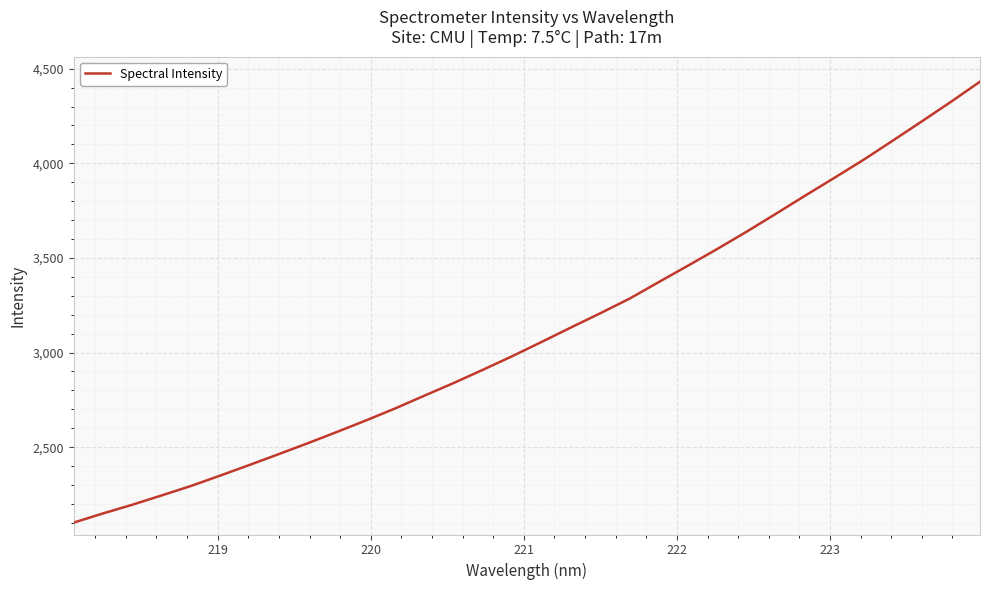

What is the minimum value shown in the chart?

2101.5